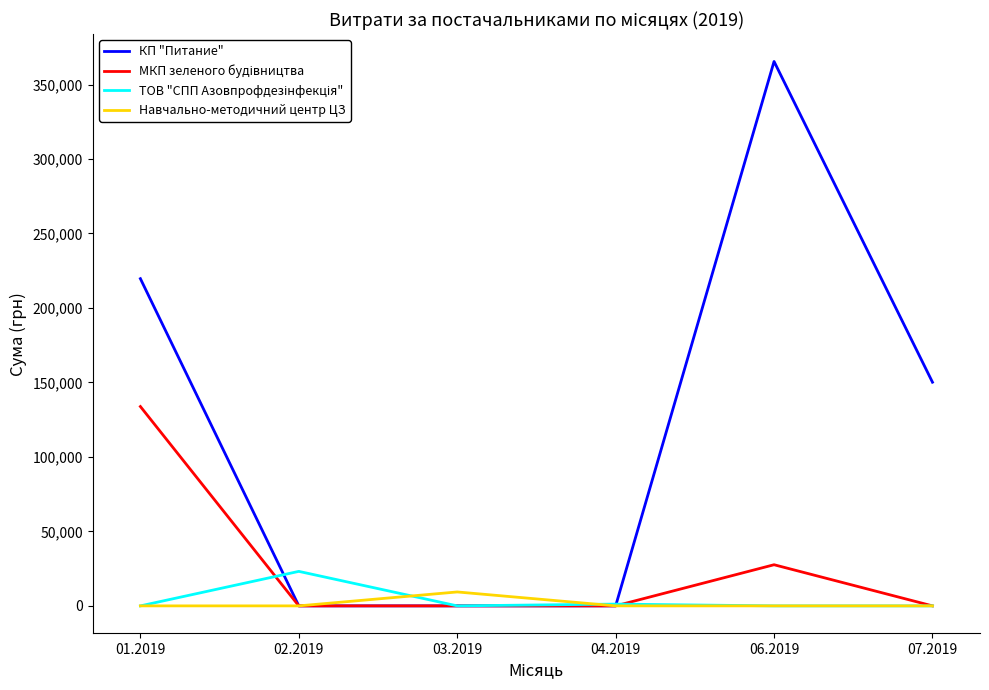

At which category is the sum across all series the highest?

06.2019